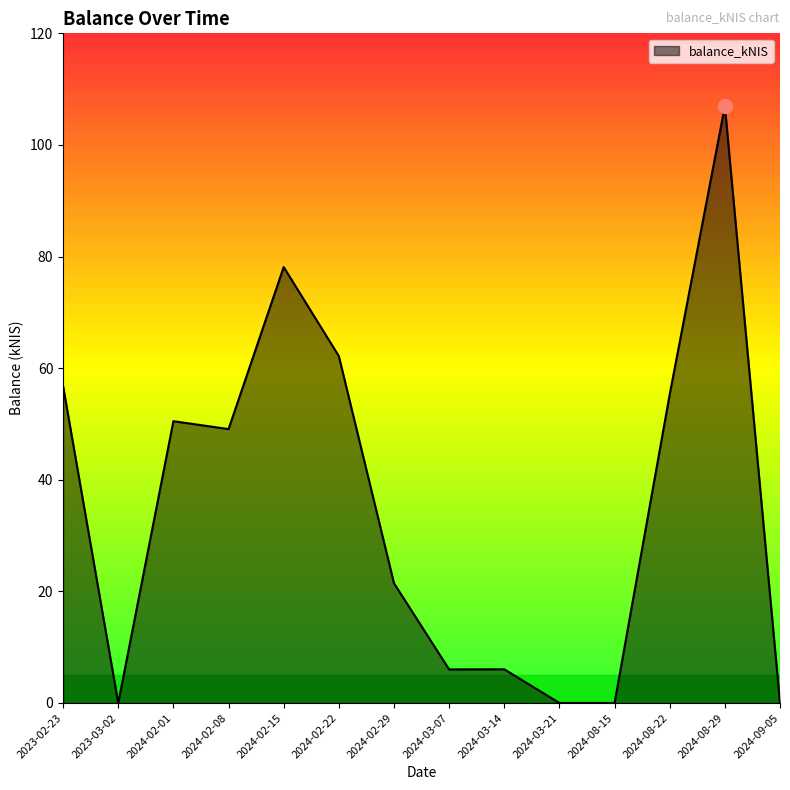

What is the sum of all values?

492.4